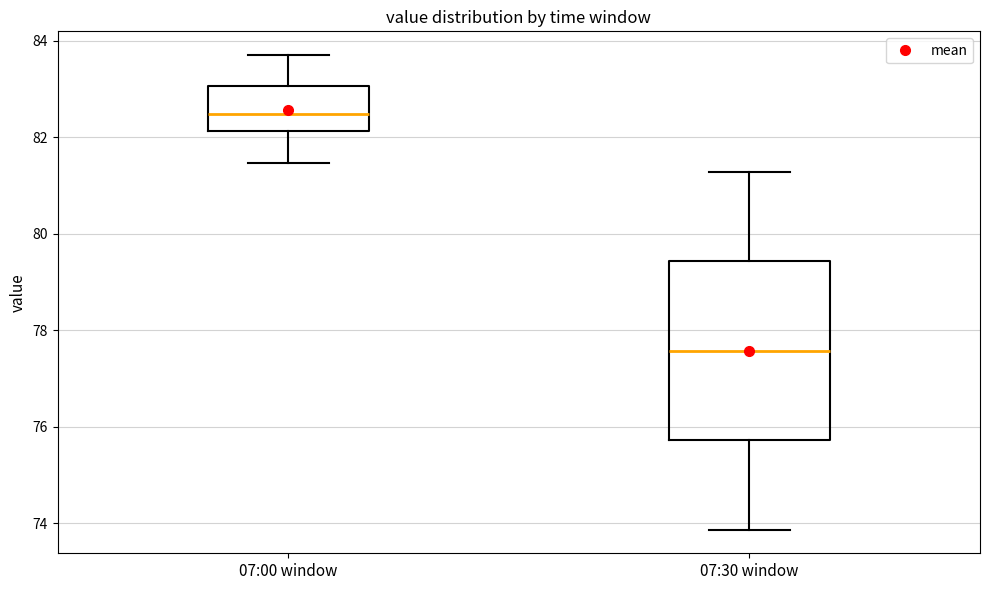

Where does the median line of the box for 07:00 window sit on the y-axis? The values are not printed on the chart, so give them approximately, as read against the axis.

82.4